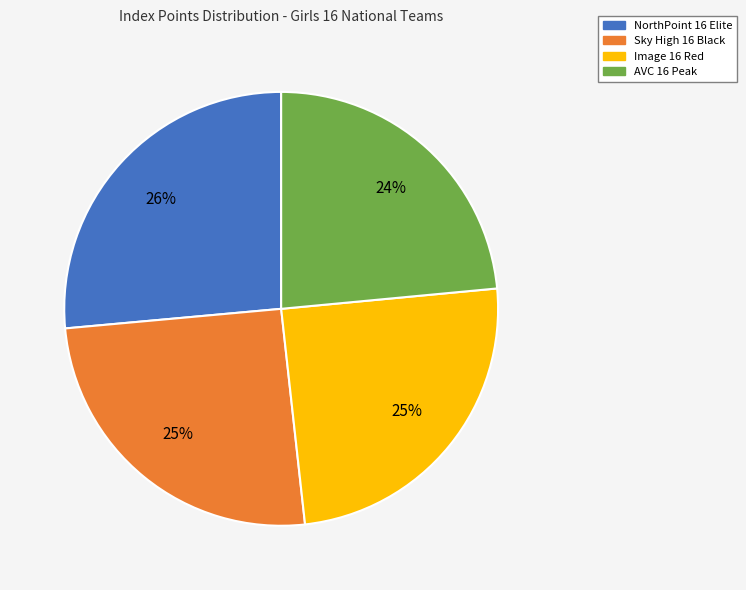

How many slices are in this pie chart?

4